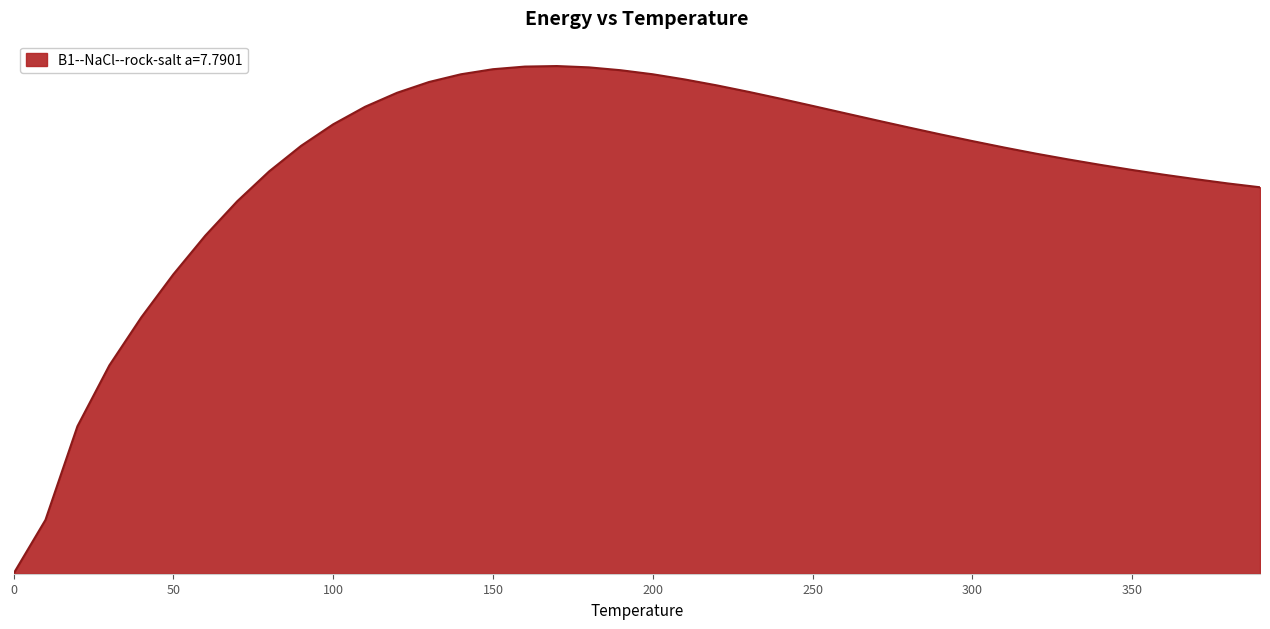

At which label does the data first exceed 22?

90.0